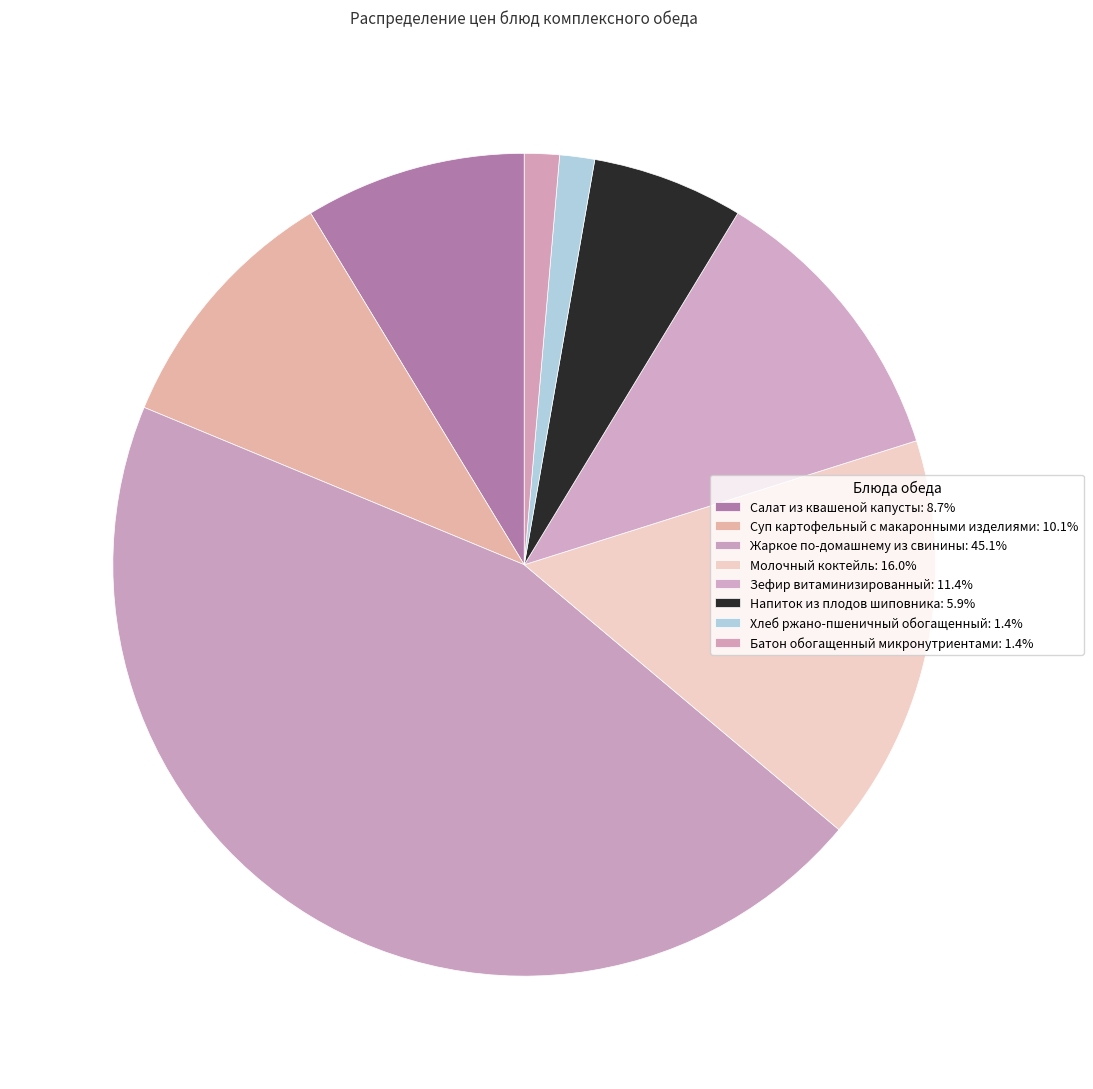

Which has a higher value, Напиток из плодов шиповника or Молочный коктейль?

Молочный коктейль